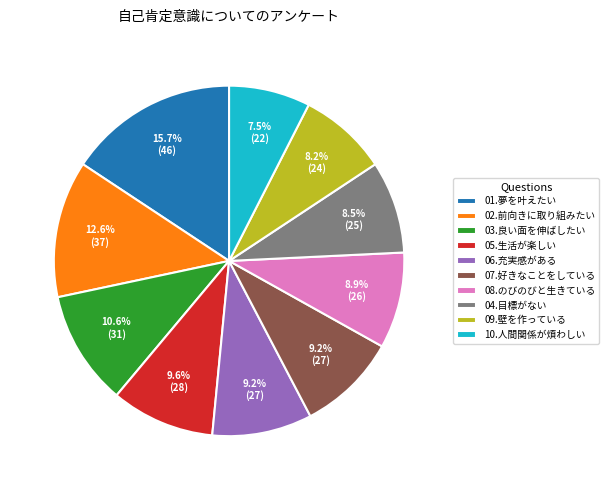

Is there any slice that represents more than half of the pie?

No